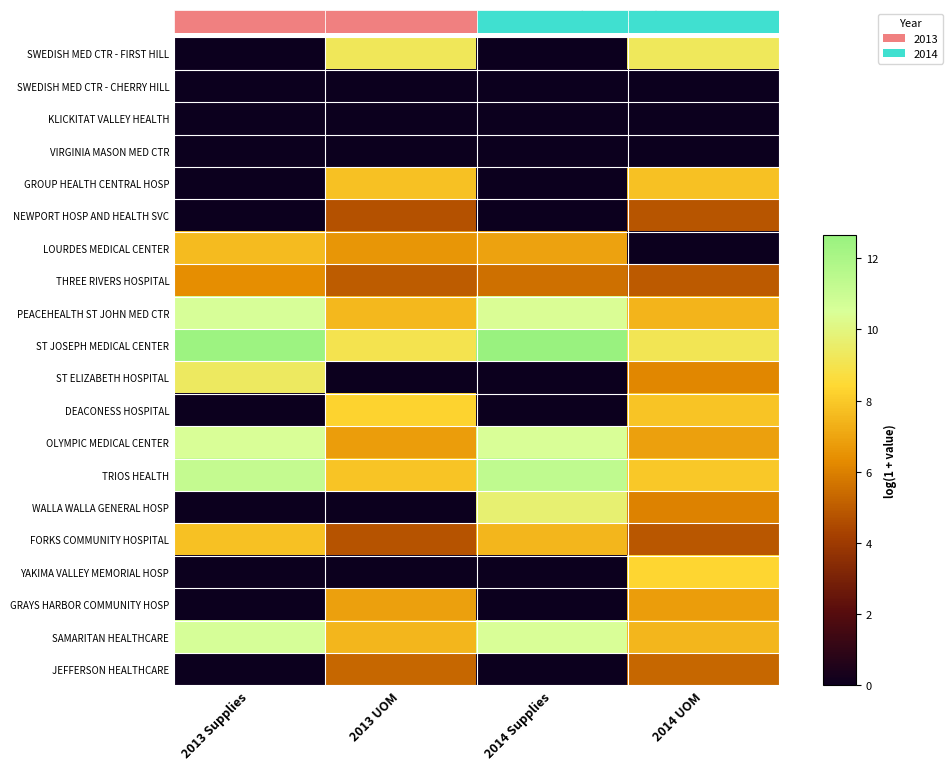

Reading left to right, transcribe all the data shown in this chart.

SWEDISH MED CTR - FIRST HILL: 2013 Supplies=0.0	2013 UOM=9.2	2014 Supplies=0.0	2014 UOM=9.2
SWEDISH MED CTR - CHERRY HILL: 2013 Supplies=0.0	2013 UOM=0.0	2014 Supplies=0.0	2014 UOM=0.0
KLICKITAT VALLEY HEALTH: 2013 Supplies=0.0	2013 UOM=0.0	2014 Supplies=0.0	2014 UOM=0.0
VIRGINIA MASON MED CTR: 2013 Supplies=0.0	2013 UOM=0.0	2014 Supplies=0.0	2014 UOM=0.0
GROUP HEALTH CENTRAL HOSP: 2013 Supplies=0.0	2013 UOM=7.8	2014 Supplies=0.0	2014 UOM=7.8
NEWPORT HOSP AND HEALTH SVC: 2013 Supplies=0.0	2013 UOM=4.7	2014 Supplies=0.0	2014 UOM=4.8
LOURDES MEDICAL CENTER: 2013 Supplies=7.6	2013 UOM=6.6	2014 Supplies=6.9	2014 UOM=0.0
THREE RIVERS HOSPITAL: 2013 Supplies=6.4	2013 UOM=5.0	2014 Supplies=5.5	2014 UOM=5.0
PEACEHEALTH ST JOHN MED CTR: 2013 Supplies=10.5	2013 UOM=7.5	2014 Supplies=10.5	2014 UOM=7.5
ST JOSEPH MEDICAL CENTER: 2013 Supplies=12.5	2013 UOM=9.0	2014 Supplies=12.6	2014 UOM=9.1
ST ELIZABETH HOSPITAL: 2013 Supplies=9.4	2013 UOM=0.0	2014 Supplies=0.0	2014 UOM=6.2
DEACONESS HOSPITAL: 2013 Supplies=0.0	2013 UOM=8.3	2014 Supplies=0.0	2014 UOM=7.9
OLYMPIC MEDICAL CENTER: 2013 Supplies=10.5	2013 UOM=6.8	2014 Supplies=10.5	2014 UOM=6.9
TRIOS HEALTH: 2013 Supplies=11.2	2013 UOM=7.9	2014 Supplies=11.3	2014 UOM=8.0
WALLA WALLA GENERAL HOSP: 2013 Supplies=0.0	2013 UOM=0.0	2014 Supplies=9.7	2014 UOM=6.0
FORKS COMMUNITY HOSPITAL: 2013 Supplies=7.8	2013 UOM=4.8	2014 Supplies=7.5	2014 UOM=4.9
YAKIMA VALLEY MEMORIAL HOSP: 2013 Supplies=0.0	2013 UOM=0.0	2014 Supplies=0.0	2014 UOM=8.4
GRAYS HARBOR COMMUNITY HOSP: 2013 Supplies=0.0	2013 UOM=6.9	2014 Supplies=0.0	2014 UOM=6.8
SAMARITAN HEALTHCARE: 2013 Supplies=10.6	2013 UOM=7.5	2014 Supplies=10.5	2014 UOM=7.5
JEFFERSON HEALTHCARE: 2013 Supplies=0.0	2013 UOM=5.3	2014 Supplies=0.0	2014 UOM=5.3